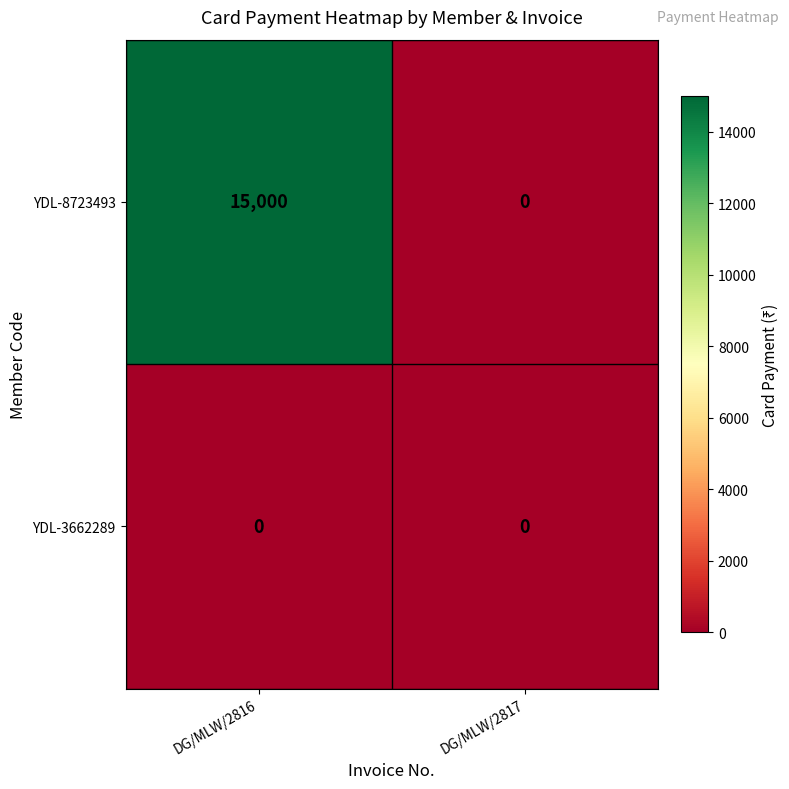

What is the sum of the YDL-8723493 values at DG/MLW/2817 and DG/MLW/2816?

15000